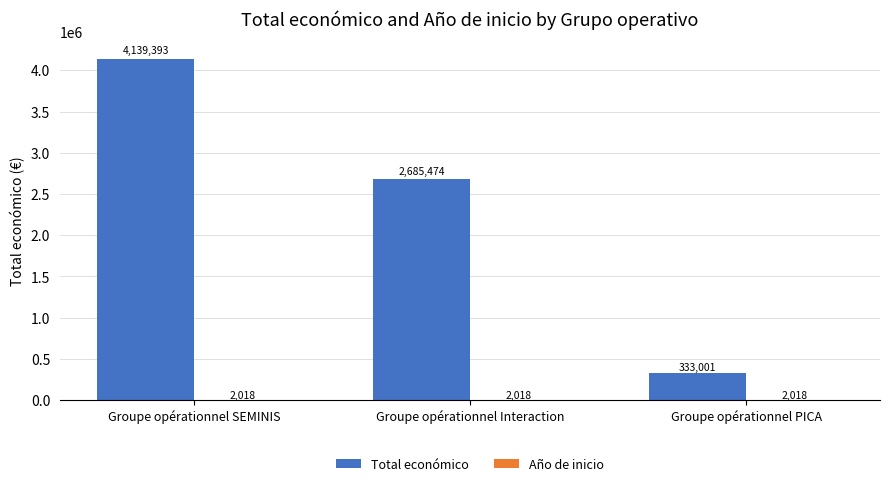

Where does the Total económico series first go above 2685474?

Groupe opérationnel SEMINIS